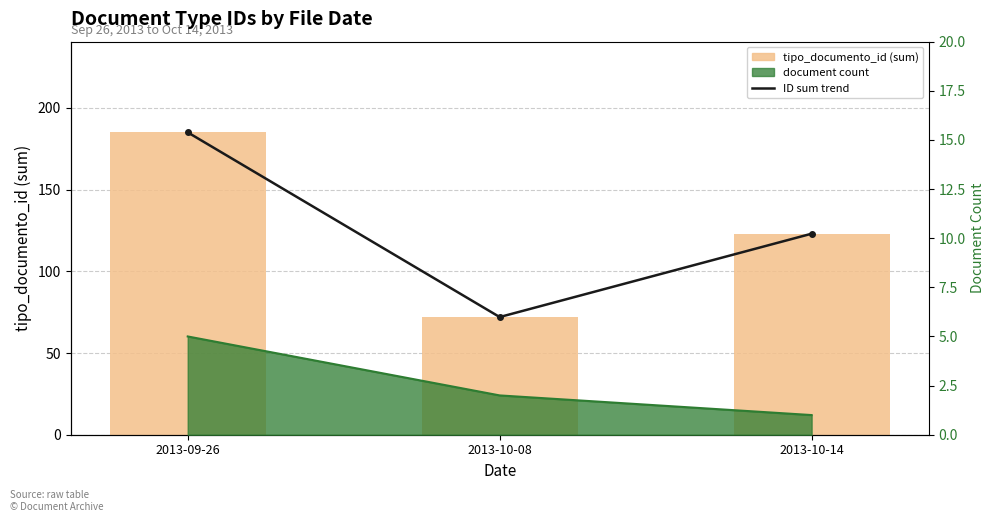

Read the ID sum trend value at 2013-10-14, to the nearest 5.

125